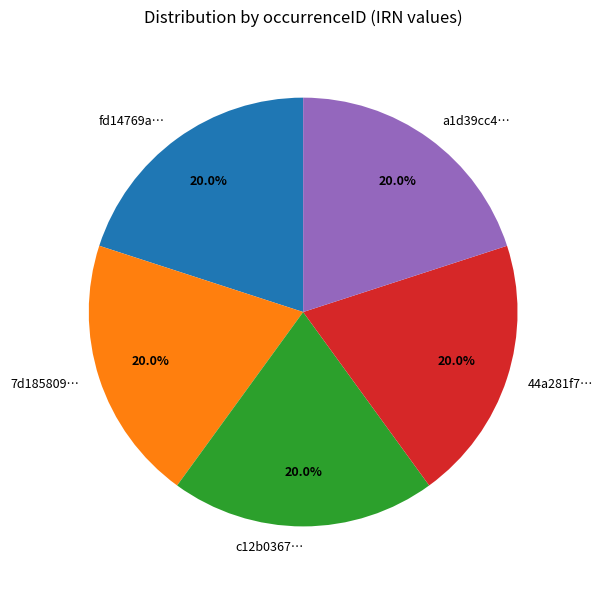

What is the ratio of the value at c12b0367… to the value at a1d39cc4…?

1.0